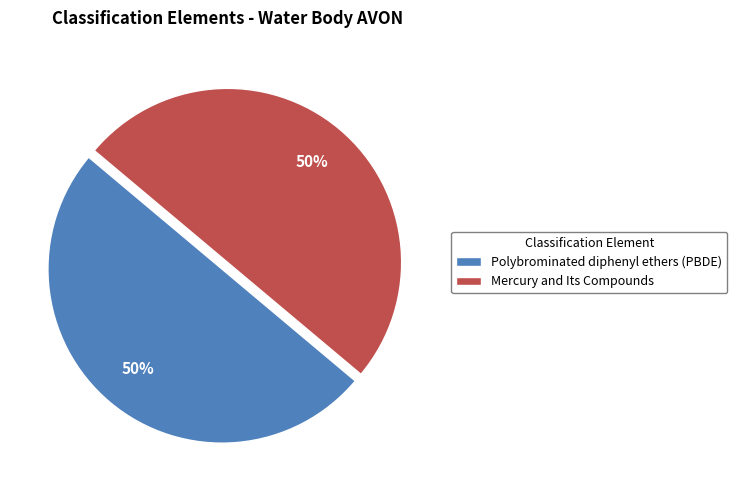

To the nearest percent, what is the average slice percentage?

50%